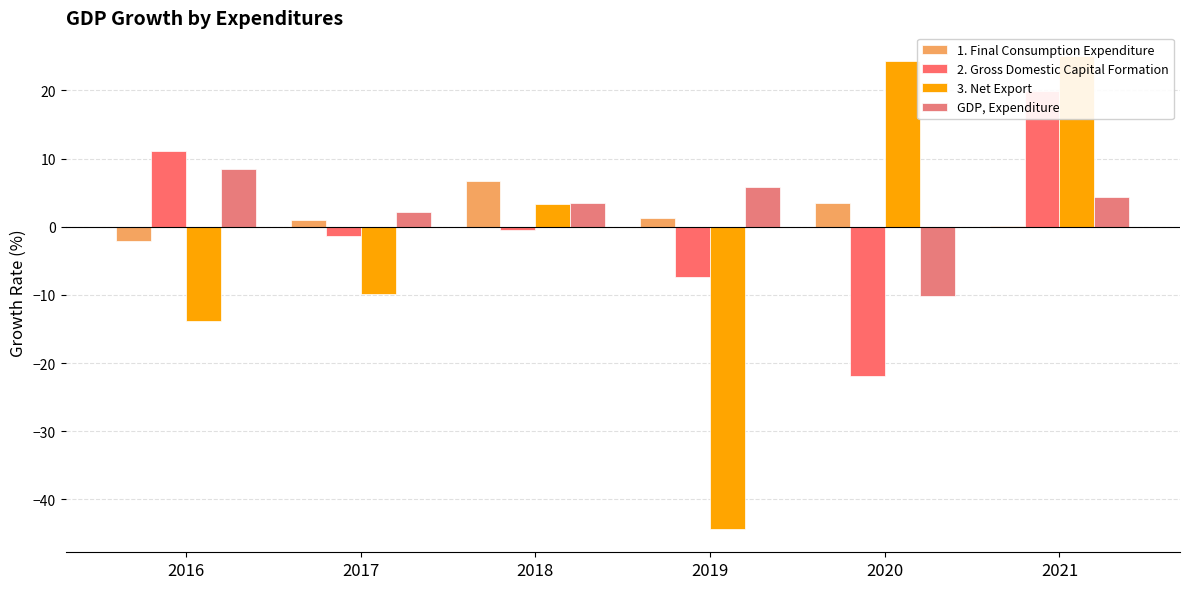

Rank the series at 2018 from lowest to highest value.

2. Gross Domestic Capital Formation, 3. Net Export, GDP, Expenditure, 1. Final Consumption Expenditure